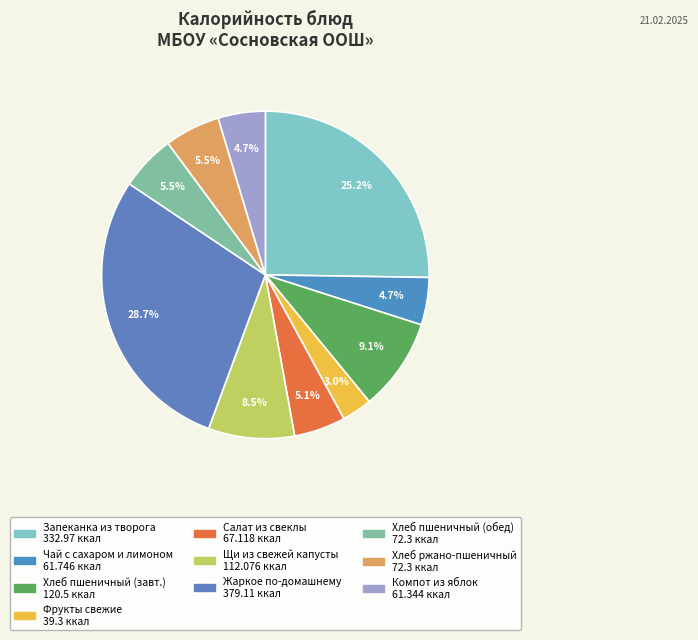

How many segments does this pie chart have?

10